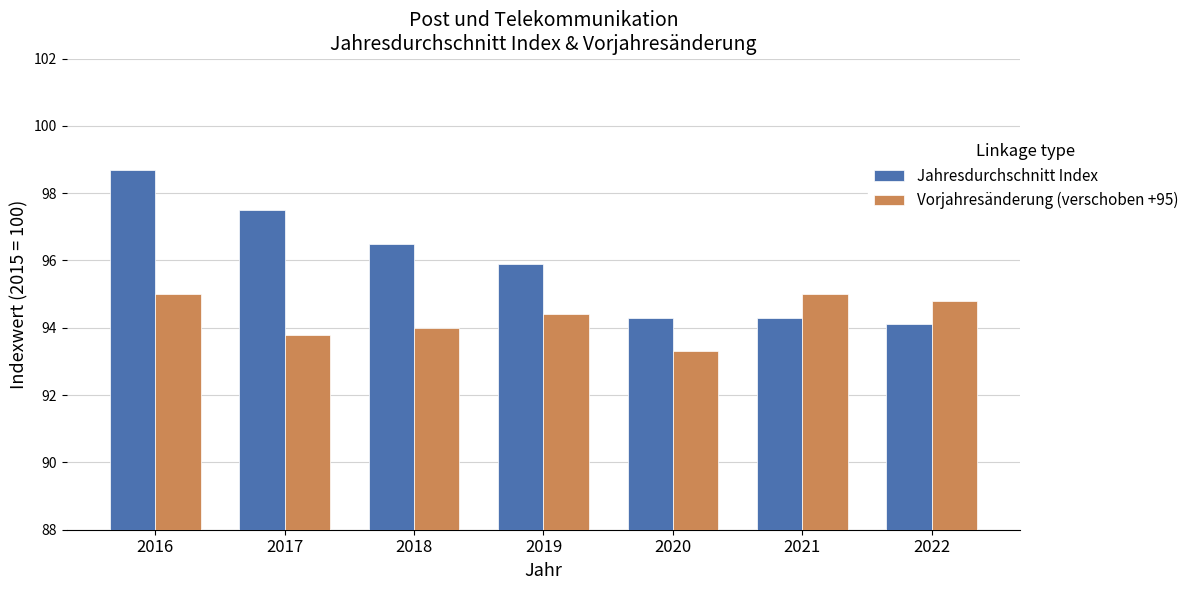

Rank the series at 2017 from lowest to highest value.

Vorjahresänderung (verschoben +95), Jahresdurchschnitt Index